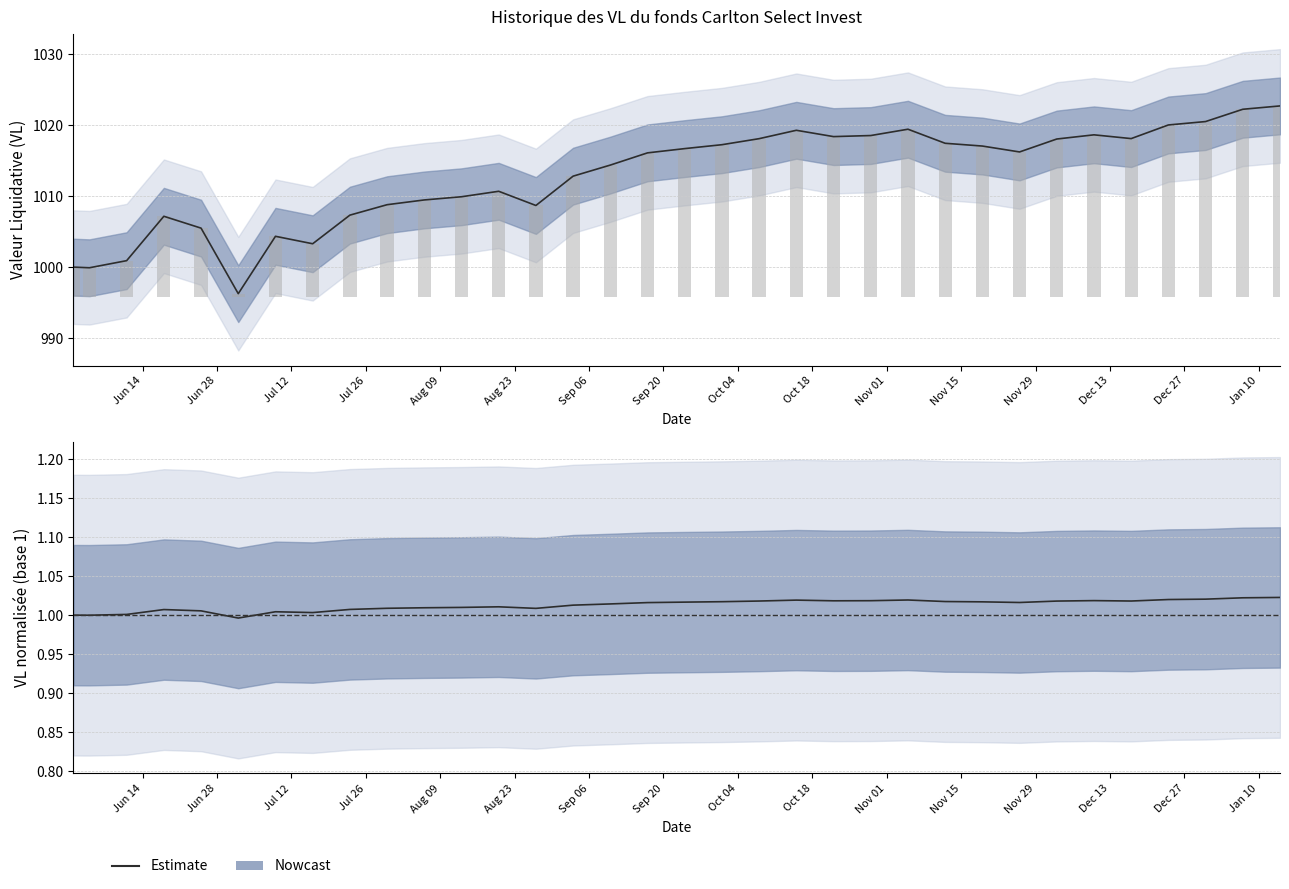

Where is the data nearest to the value 1?

Jun 14